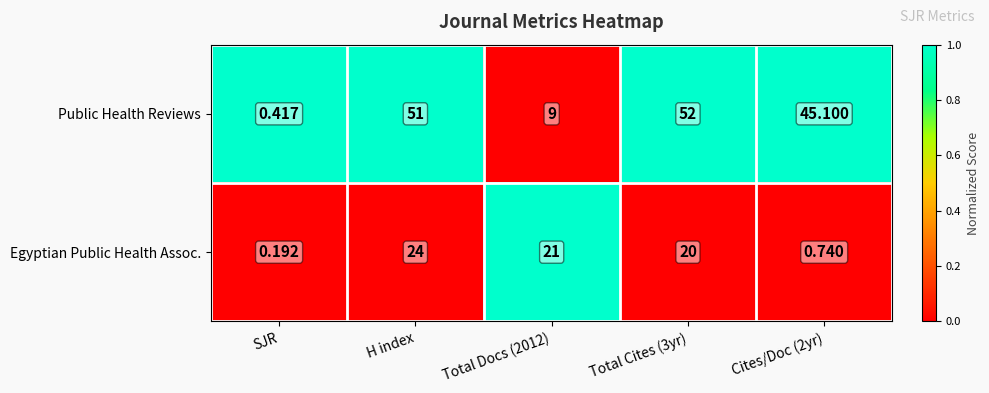

Between SJR and Total Cites (3yr), which series saw the biggest shift?

Public Health Reviews